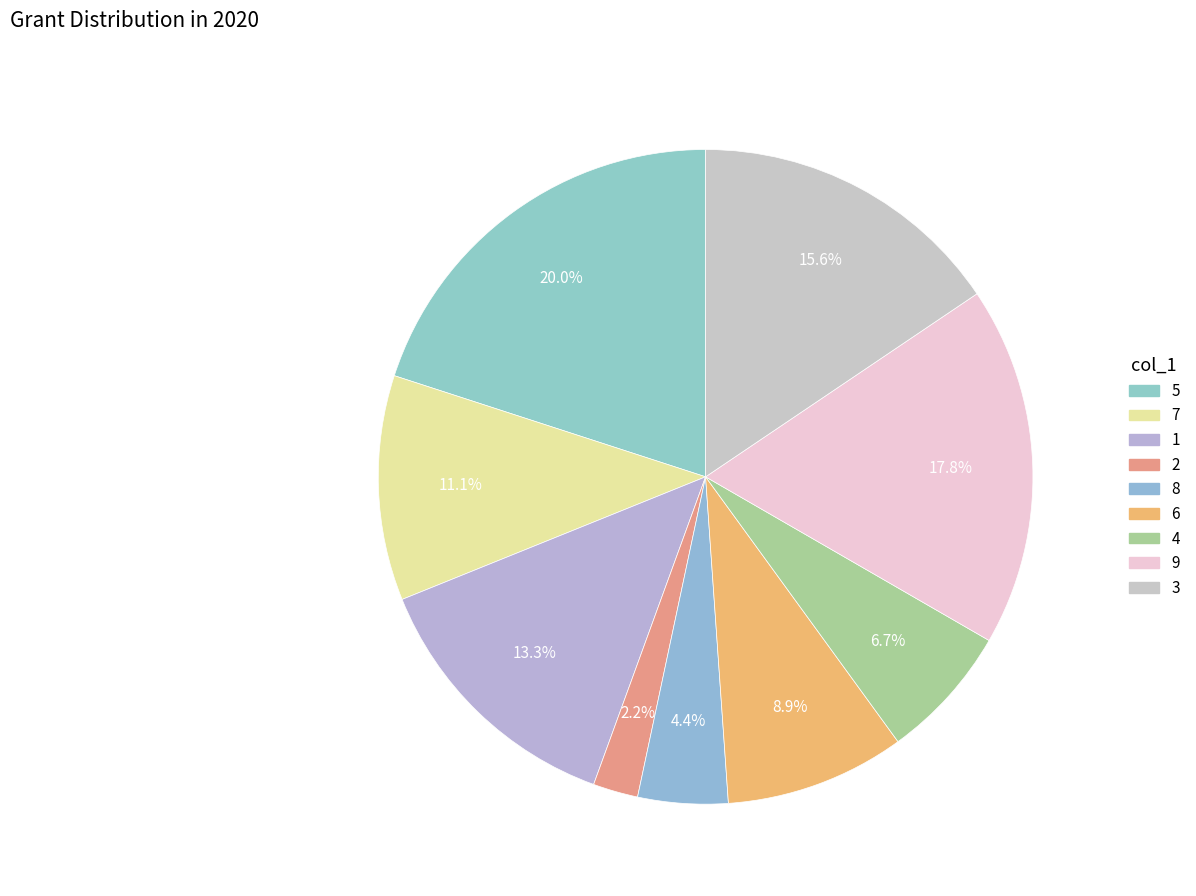

What is the smallest slice in the pie chart?

2